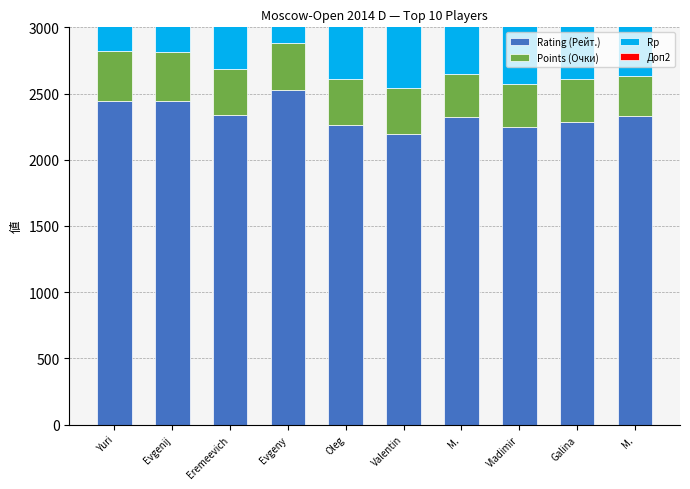

What is the lowest value of the Rp series?

2206